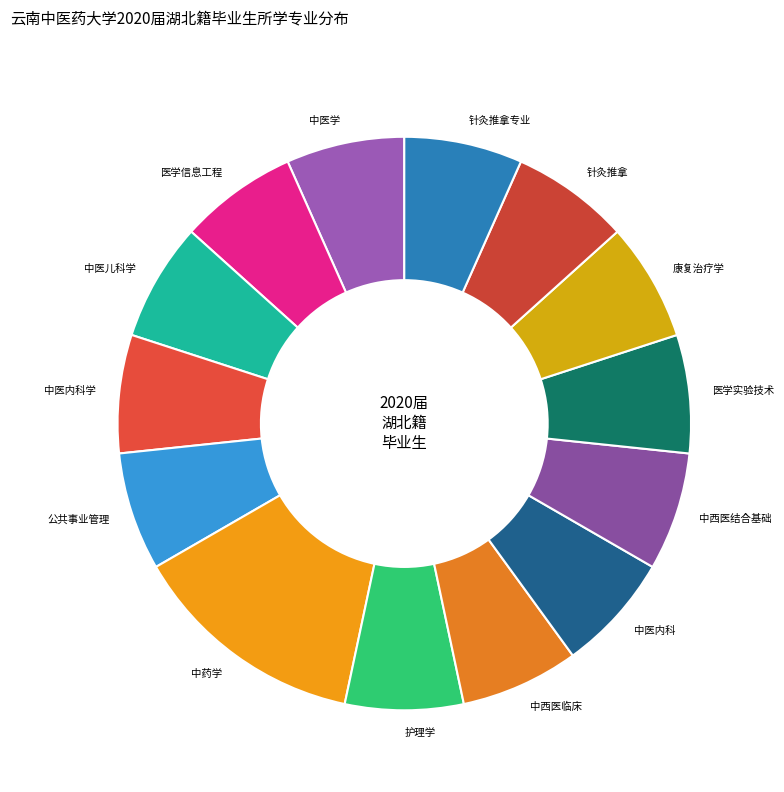

What is the ratio of the value at 康复治疗学 to the value at 医学实验技术?

1.0